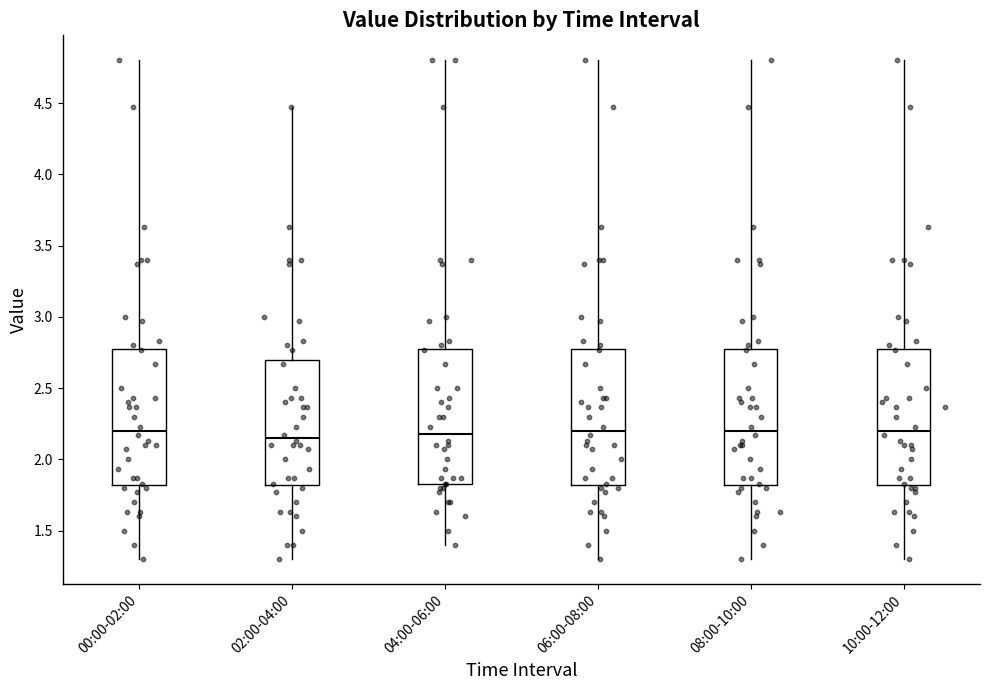

Reading left to right, transcribe this box plot: for each box, give where its median line is, the range the box spans, and where its two whiskers end, as read against the y-axis. The values are not printed on the chart, so give them approximately, as read against the axis.

00:00-02:00: median 2.20, box 1.80 to 2.80, whiskers 1.30 to 4.80
02:00-04:00: median 2.15, box 1.80 to 2.70, whiskers 1.30 to 4.45
04:00-06:00: median 2.20, box 1.85 to 2.80, whiskers 1.40 to 4.80
06:00-08:00: median 2.20, box 1.80 to 2.80, whiskers 1.30 to 4.80
08:00-10:00: median 2.20, box 1.80 to 2.80, whiskers 1.30 to 4.80
10:00-12:00: median 2.20, box 1.80 to 2.80, whiskers 1.30 to 4.80